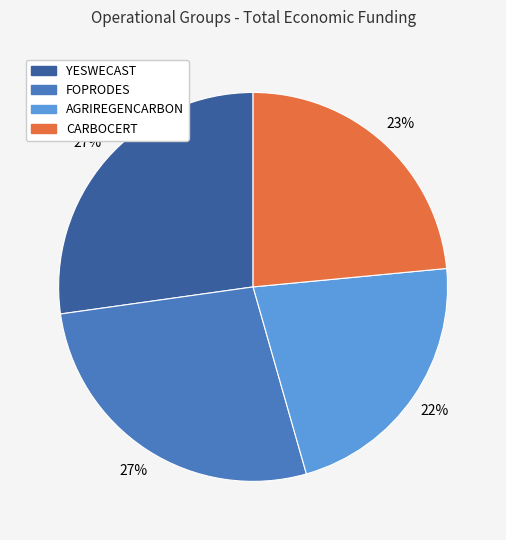

To the nearest percent, what is the average slice percentage?

25%